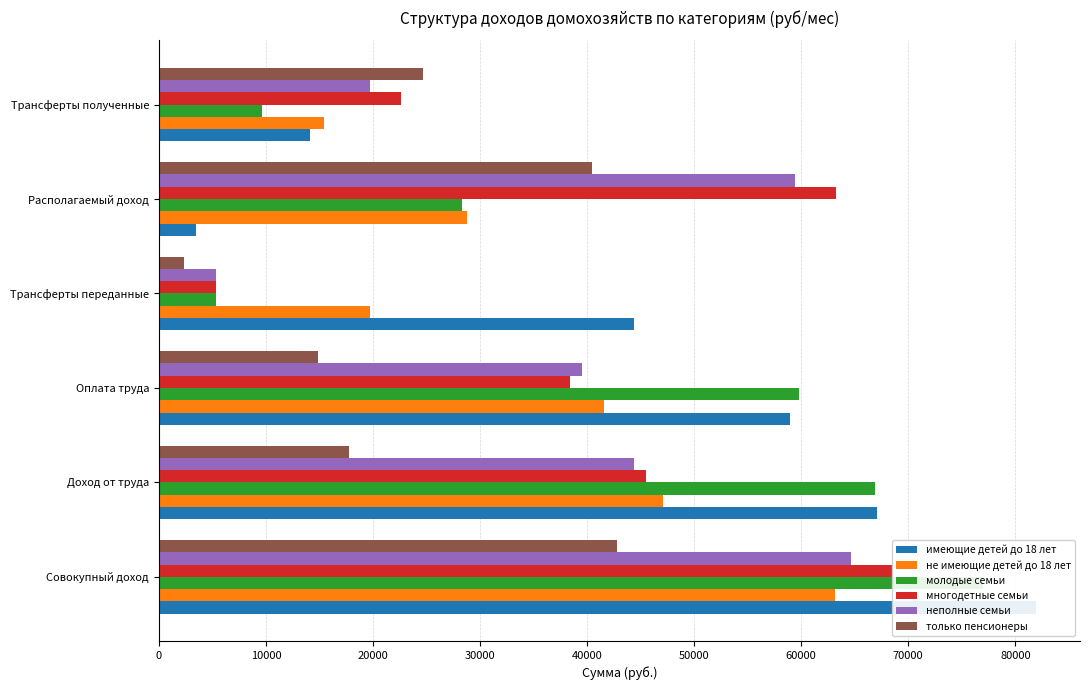

At how many categories does at least one series exceed 53960?

4